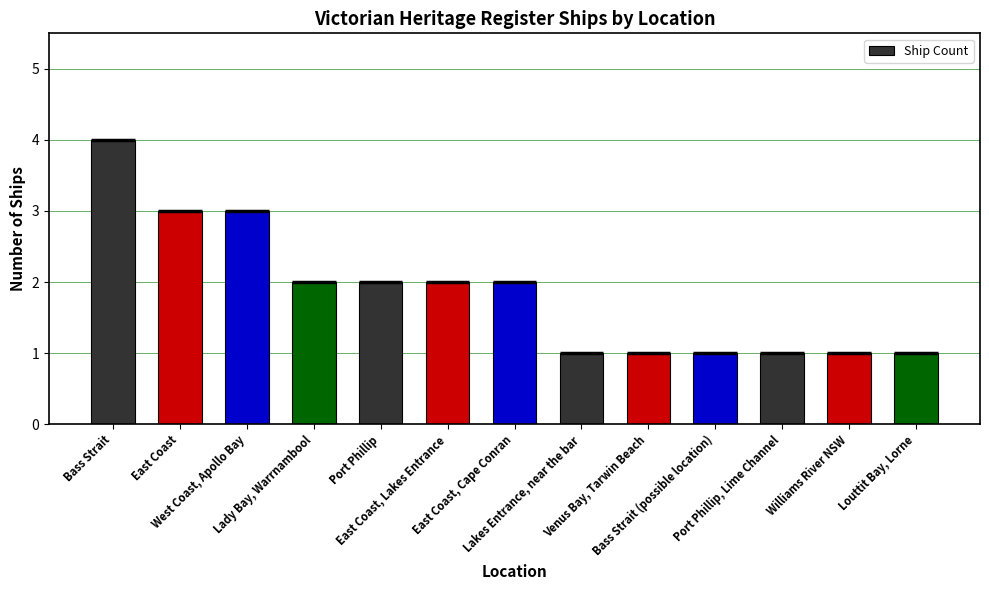

What is the ratio of the value at Port Phillip, Lime Channel to the value at Bass Strait (possible location)?

1.0